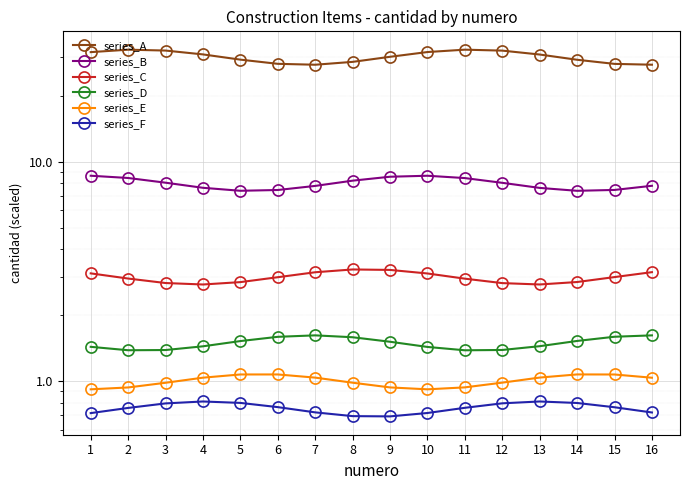

How many lines are shown in the chart?

6